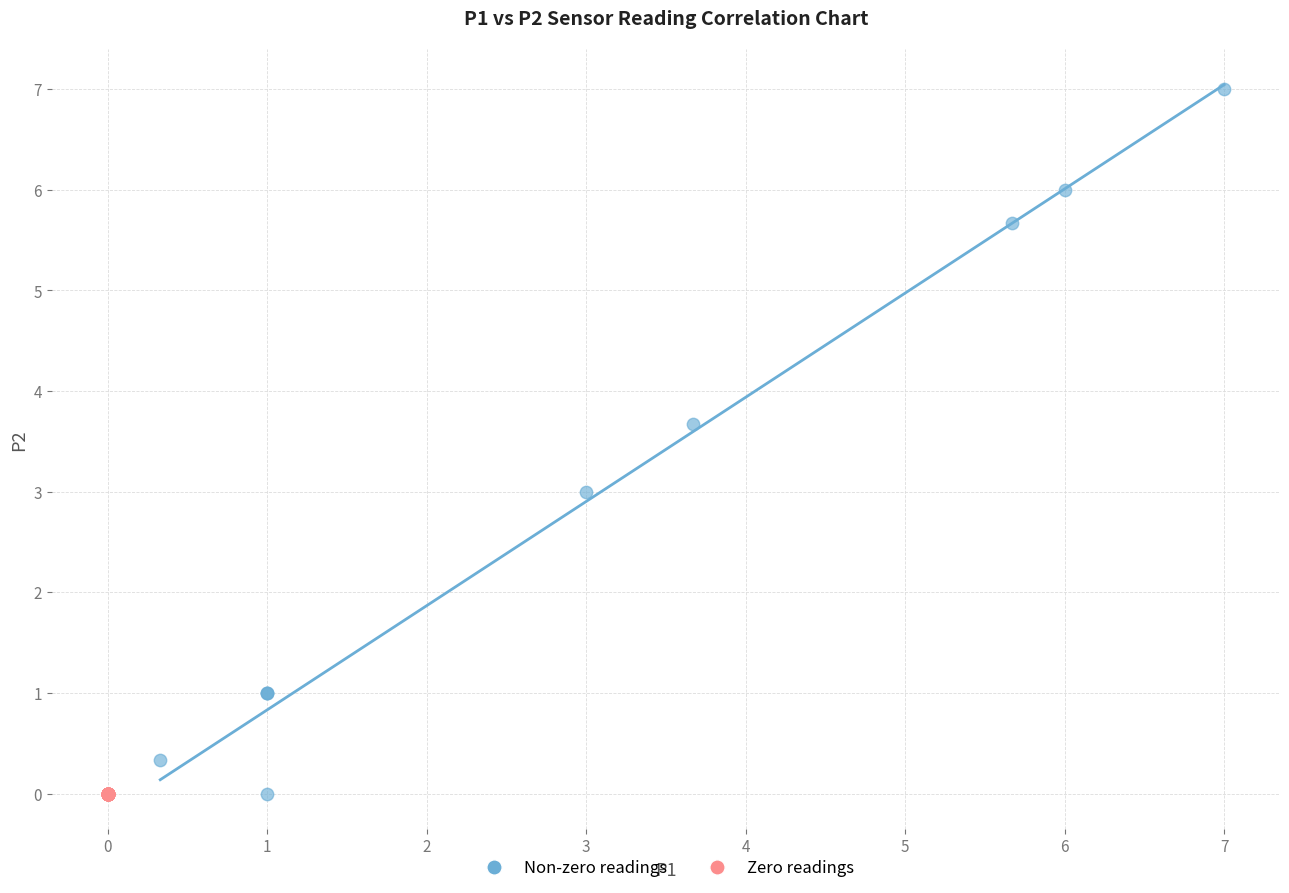

Which series reaches the maximum Y coordinate?

Non-zero readings